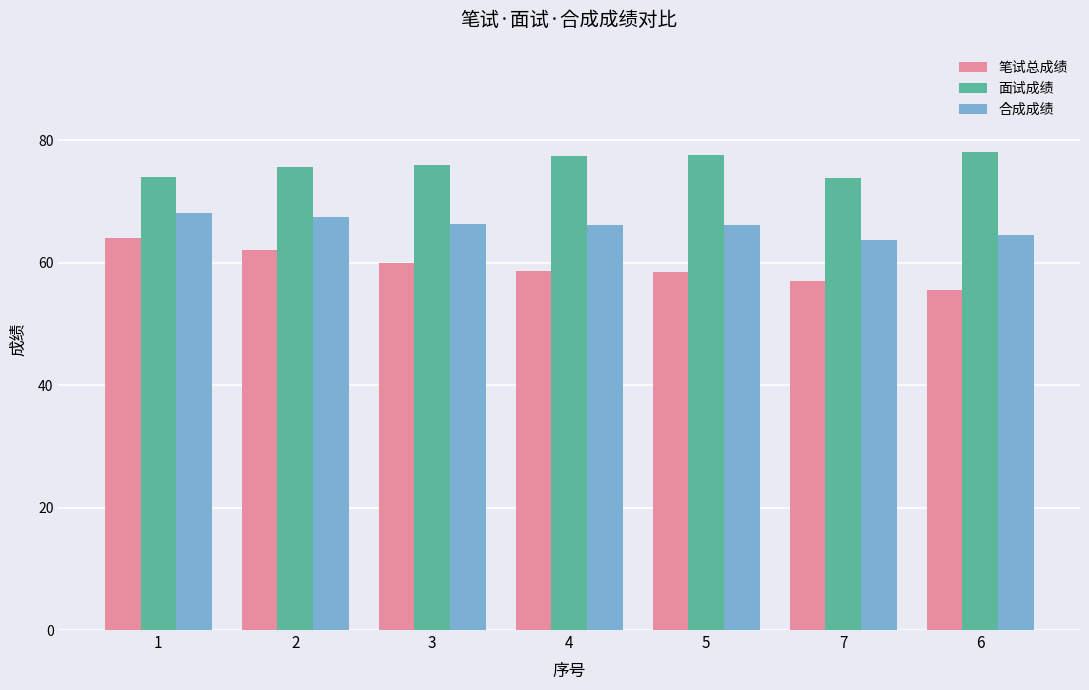

Rank the series by their average value, from lowest to highest.

笔试总成绩, 合成成绩, 面试成绩